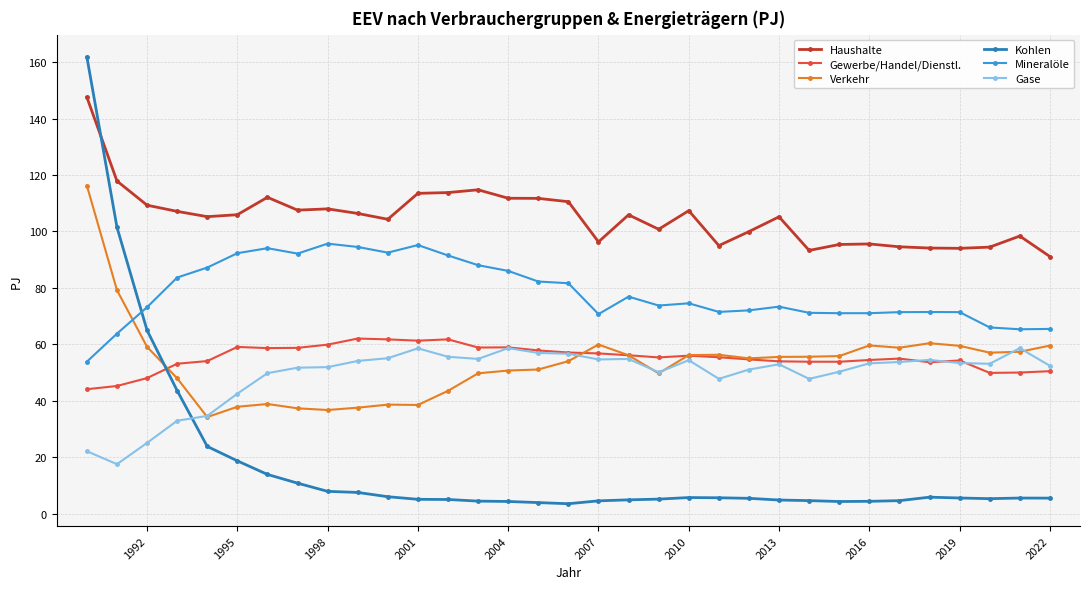

Does the chart display data point markers on the line(s)?

Yes